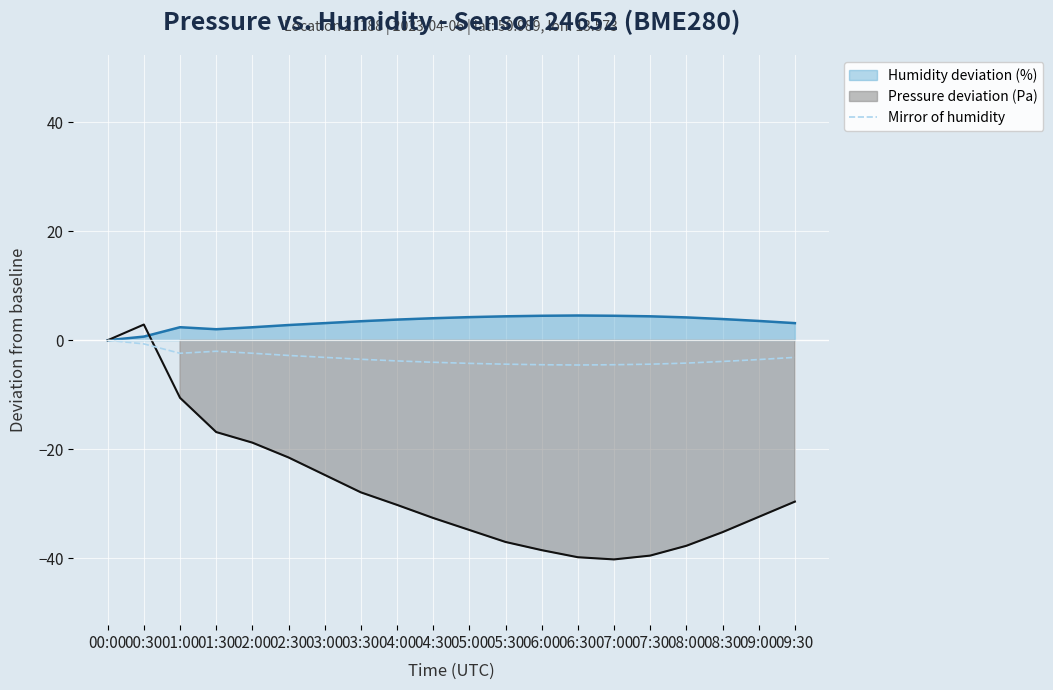

True or false: Pressure deviation (Pa) and Mirror of humidity intersect in this chart.

True